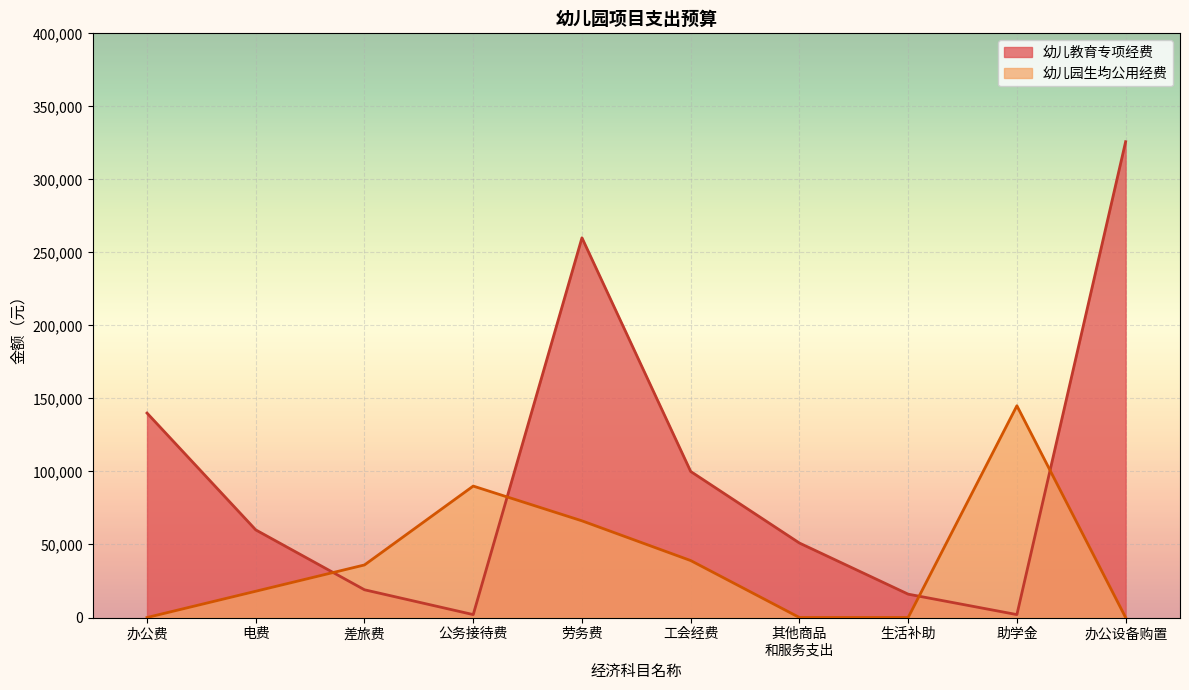

What is the label of the 5th point from the right?

工会经费